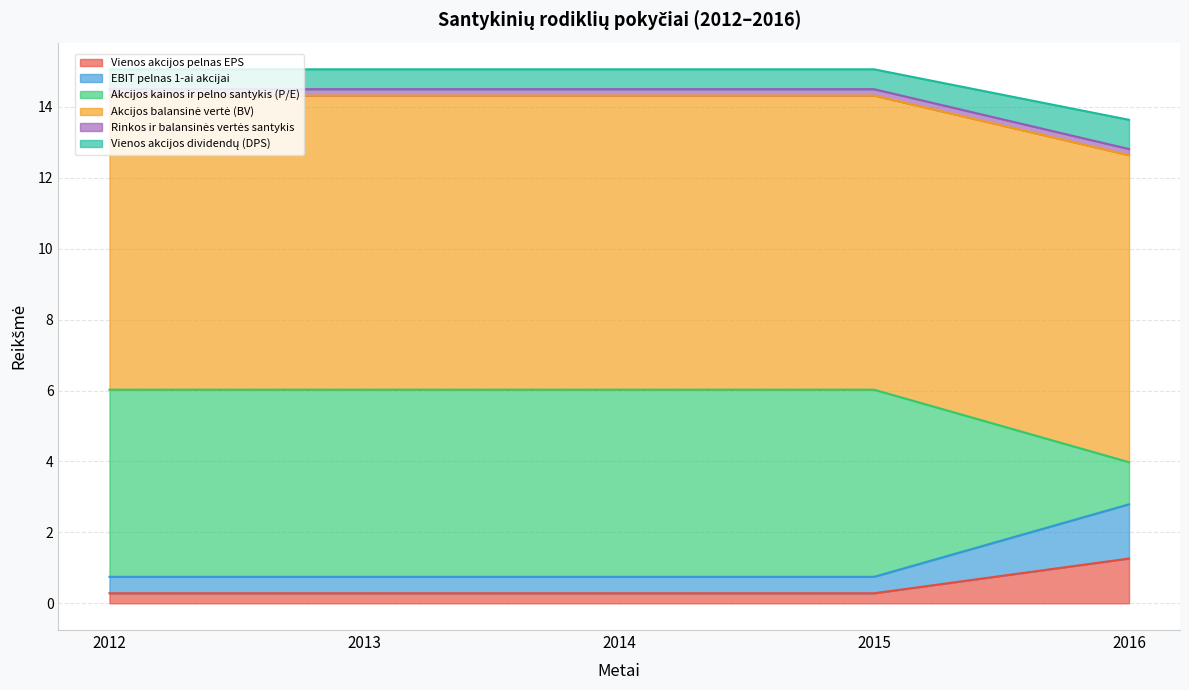

The value of Akcijos balansinė vertė (BV) at 2014 is 1.3. True or false?

False